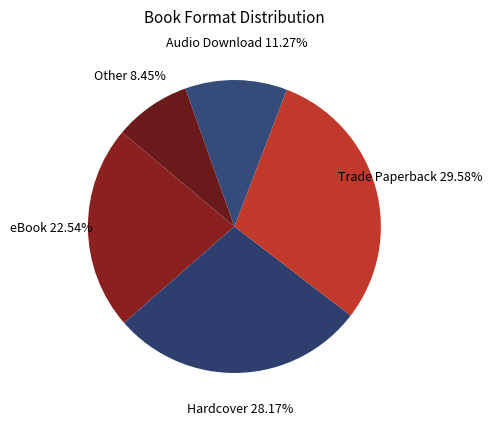

Is there a majority slice in this chart?

No